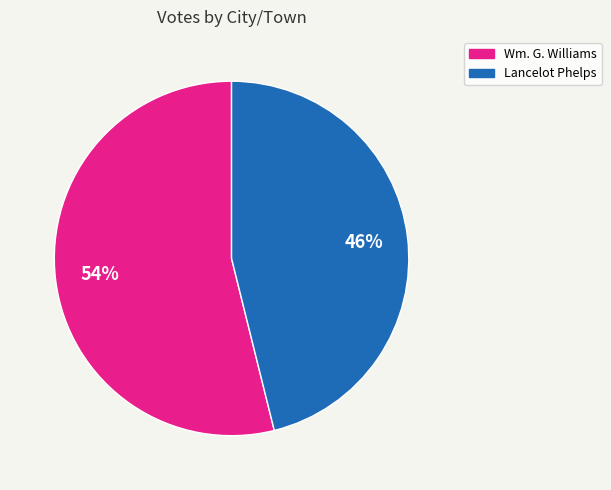

To the nearest percent, what is the difference between the largest and smallest slice percentages?

8%